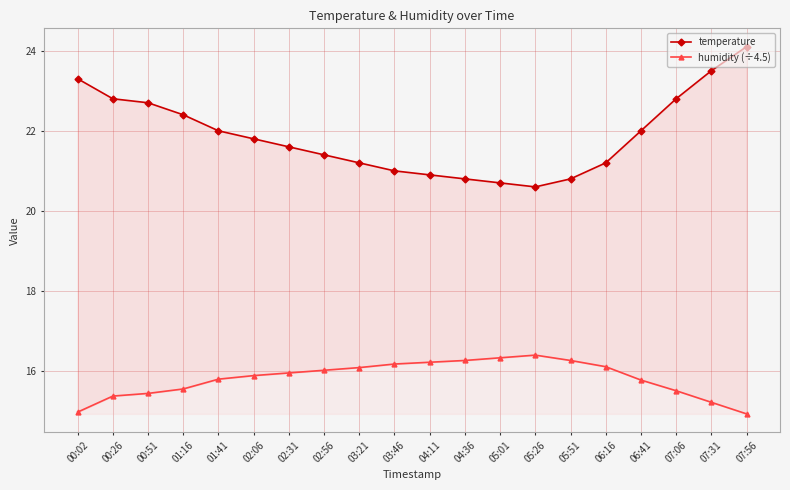

How many data points in humidity (÷4.5) are less than 15?

2